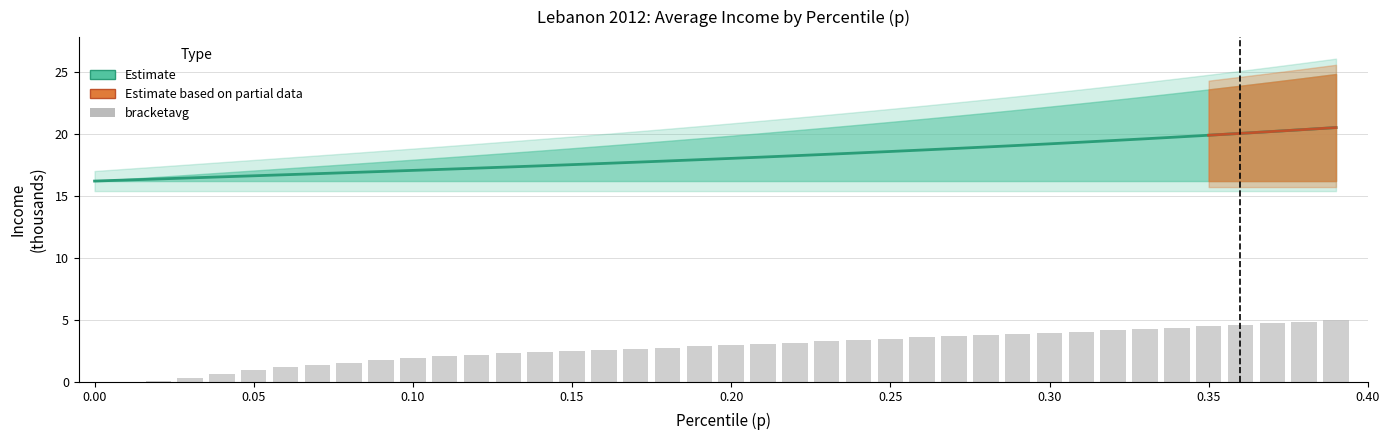

Reading left to right, list all the values displayed in this chart.

p: 0.0=16.2	0.01=16.3	0.02=16.4	0.03=16.5	0.04=16.5	0.05=16.6	0.06=16.7	0.07=16.8	0.08=16.9	0.09=17.0	0.1=17.1	0.11=17.2	0.12=17.3	0.13=17.3	0.14=17.4	0.15=17.5	0.16=17.6	0.17=17.7	0.18=17.8	0.19=17.9	0.2=18.0	0.21=18.1	0.22=18.3	0.23=18.4	0.24=18.5	0.25=18.6	0.26=18.7	0.27=18.8	0.28=19.0	0.29=19.1	0.3=19.2	0.31=19.3	0.32=19.5	0.33=19.6	0.34=19.8	0.35=19.9	0.36=20.1	0.37=20.2	0.38=20.4	0.39=20.5
bracketavg: 0.0=0.0	0.01=0.0	0.02=0.1	0.03=0.3	0.04=0.6	0.05=1.0	0.06=1.2	0.07=1.4	0.08=1.6	0.09=1.7	0.1=1.9	0.11=2.0	0.12=2.2	0.13=2.3	0.14=2.4	0.15=2.5	0.16=2.6	0.17=2.7	0.18=2.8	0.19=2.8	0.2=2.9	0.21=3.0	0.22=3.2	0.23=3.3	0.24=3.4	0.25=3.5	0.26=3.6	0.27=3.7	0.28=3.8	0.29=3.9	0.3=4.0	0.31=4.1	0.32=4.2	0.33=4.3	0.34=4.4	0.35=4.5	0.36=4.6	0.37=4.7	0.38=4.9	0.39=5.0